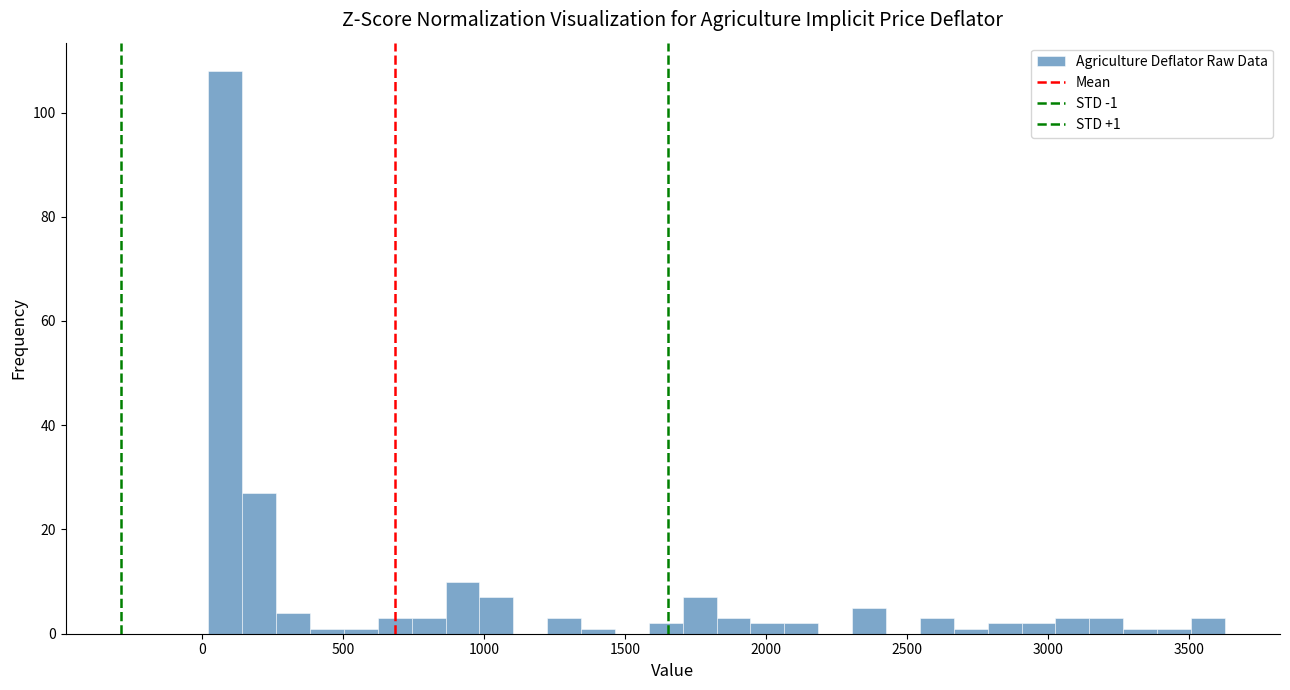

Read against the x-axis, roughly where is the centre of the tallest bar?

100